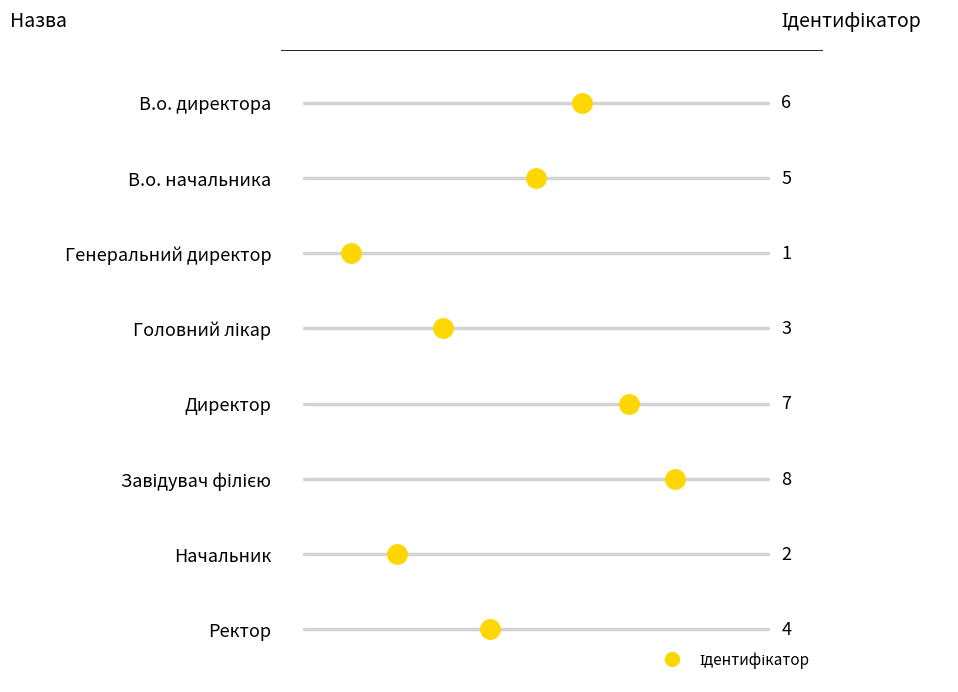

What is the change in value from Головний лікар to Директор?

+4